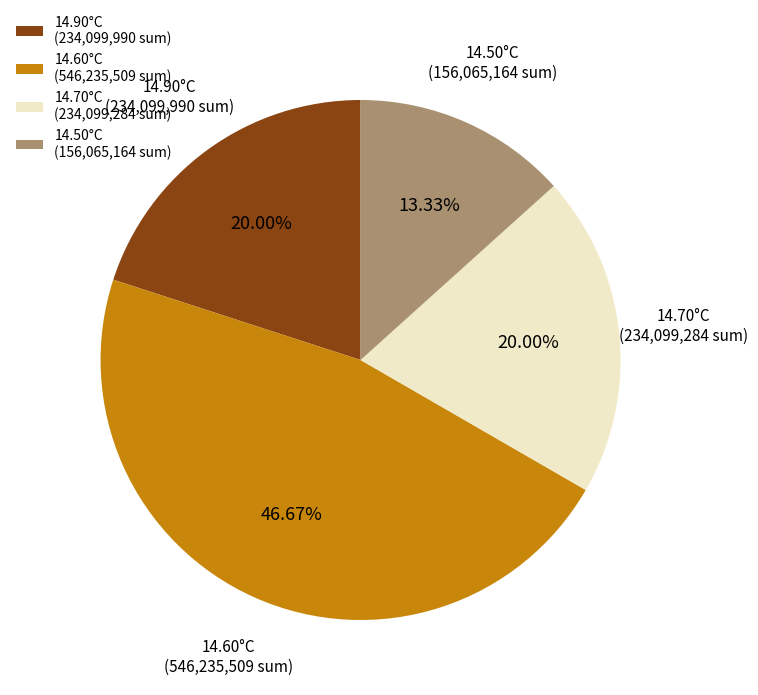

Is the sum of 14.70°C (234,099,284 sum) and 14.60°C (546,235,509 sum) greater than half?

Yes